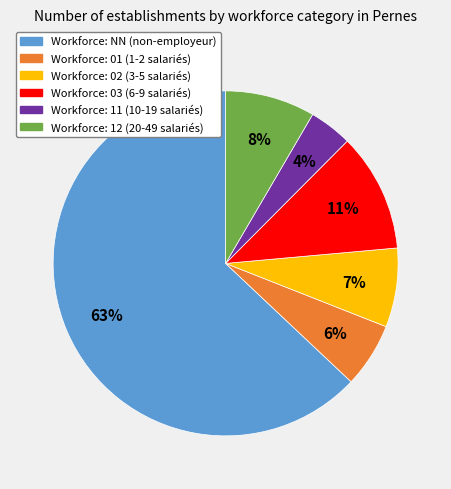

To the nearest percent, what is the average slice percentage?

17%